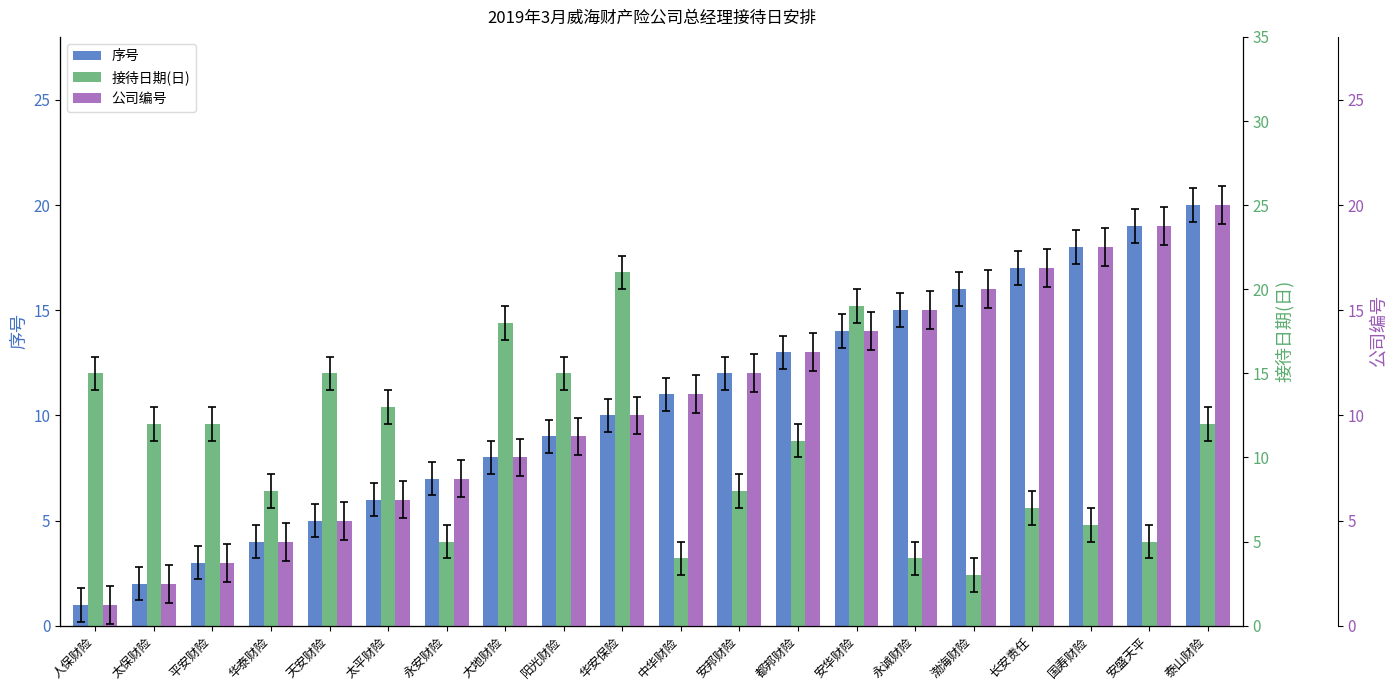

Read the 序号 value at 中华财险.

11